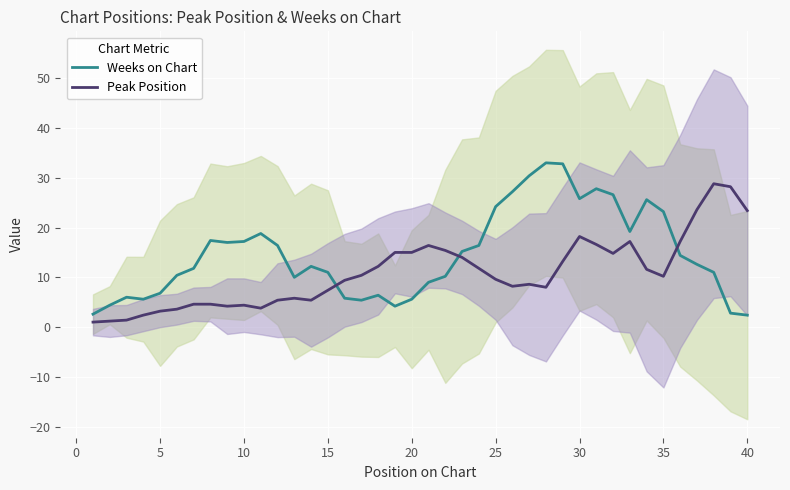

After their last crossing, which series has the higher values: Peak Position or Weeks on Chart?

Peak Position